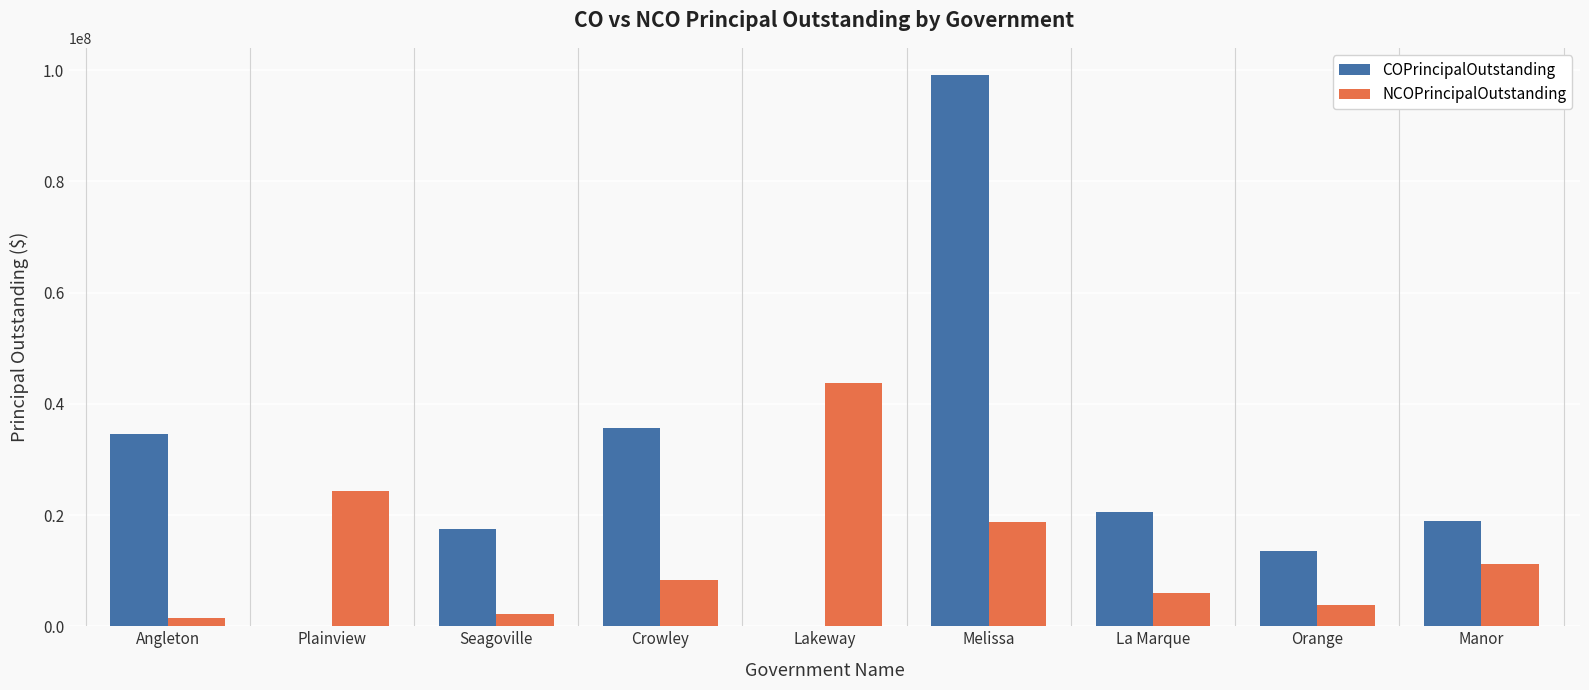

Reading left to right, extract all data points from this chart.

COPrincipalOutstanding: 34640000	0	17480000	35570000	0	99085000	20540000	13450000	19005000
NCOPrincipalOutstanding: 1495000	24350000	2230000	8390000	43700000	18820000	5939265	3900000	11225000